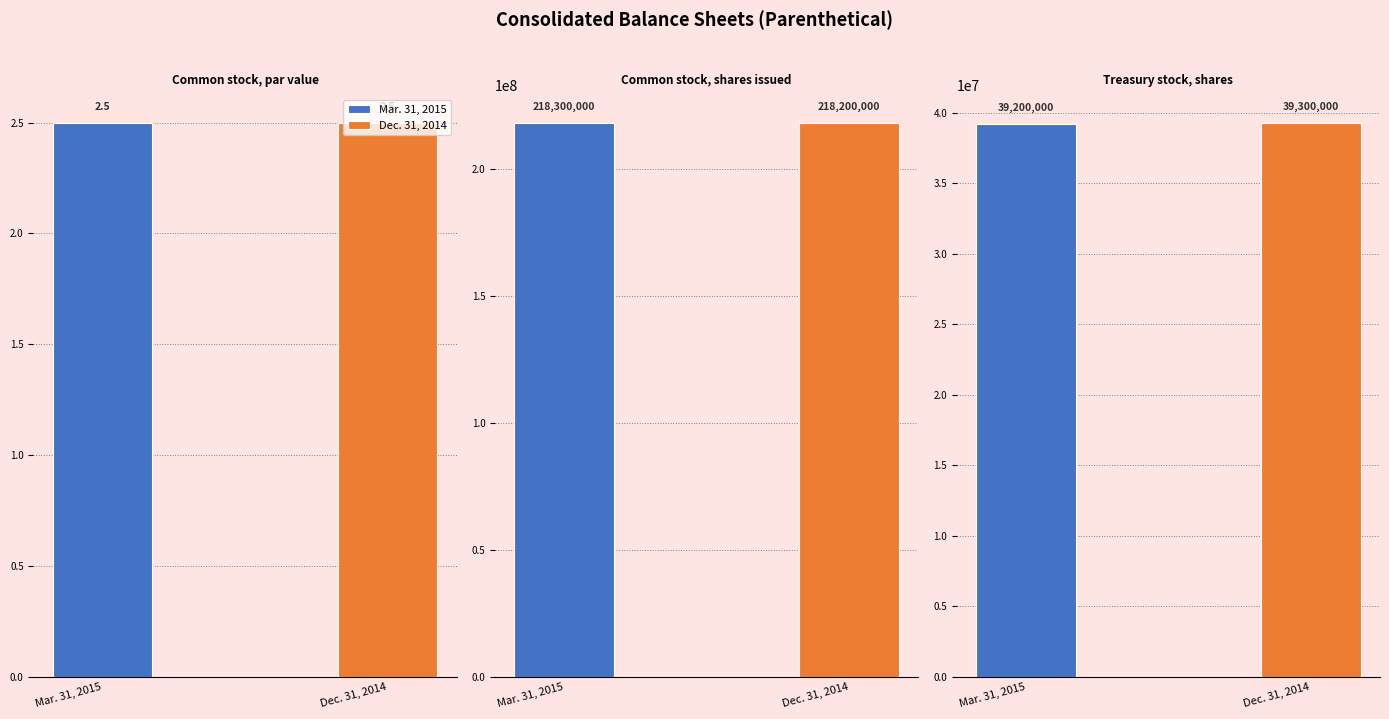

Reading left to right, what are all the values shown in this chart?

Mar. 31, 2015: 2.5	218300000.0	39200000.0
Dec. 31, 2014: 2.5	218200000.0	39300000.0